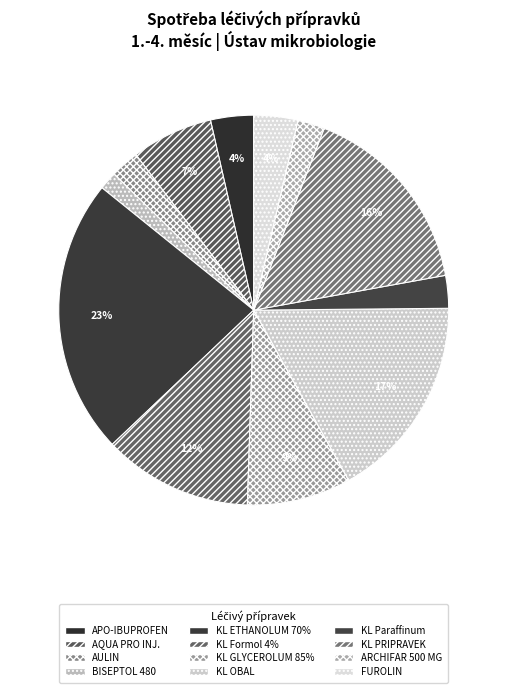

To the nearest percent, what is the average slice percentage?

8%